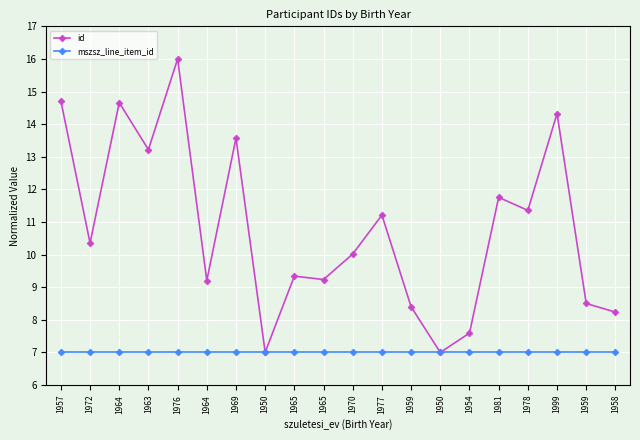

How many categories are shown in the chart?

20